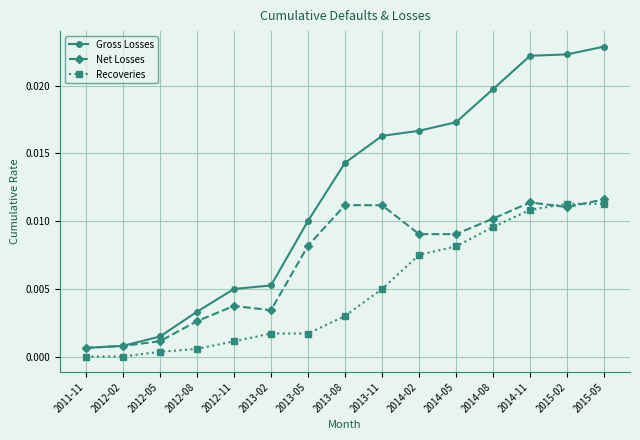

Which series changed the most between 2012-02 and 2015-05?

Gross Losses